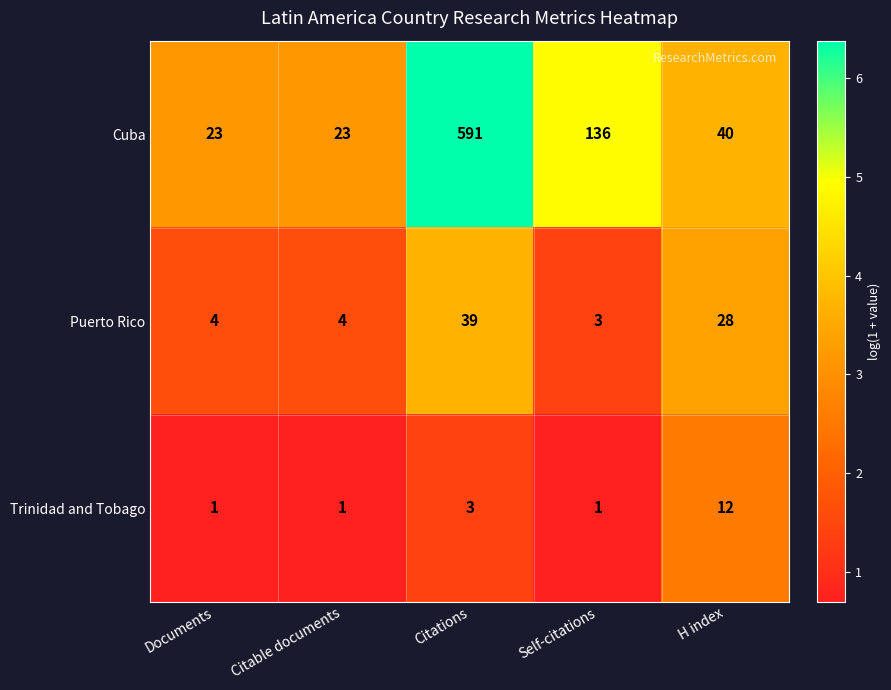

Reading left to right, list all the values displayed in this chart.

Cuba: Documents=23	Citable documents=23	Citations=591	Self-citations=136	H index=40
Puerto Rico: Documents=4	Citable documents=4	Citations=39	Self-citations=3	H index=28
Trinidad and Tobago: Documents=1	Citable documents=1	Citations=3	Self-citations=1	H index=12